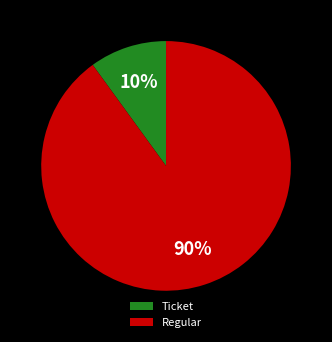

How many slices are in this pie chart?

2